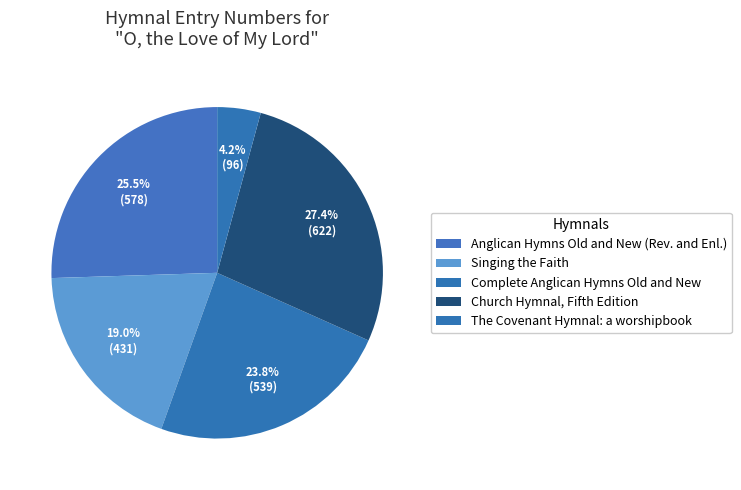

To the nearest percent, what is the average slice percentage?

20%